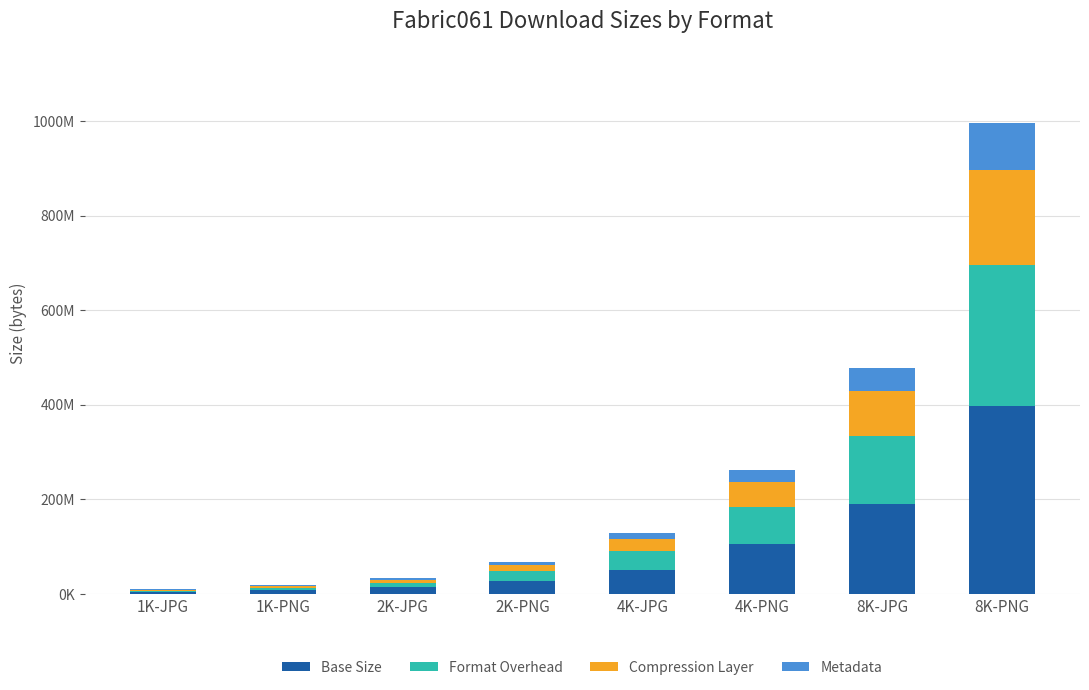

What are all the series names shown in the legend?

Base Size, Format Overhead, Compression Layer, Metadata